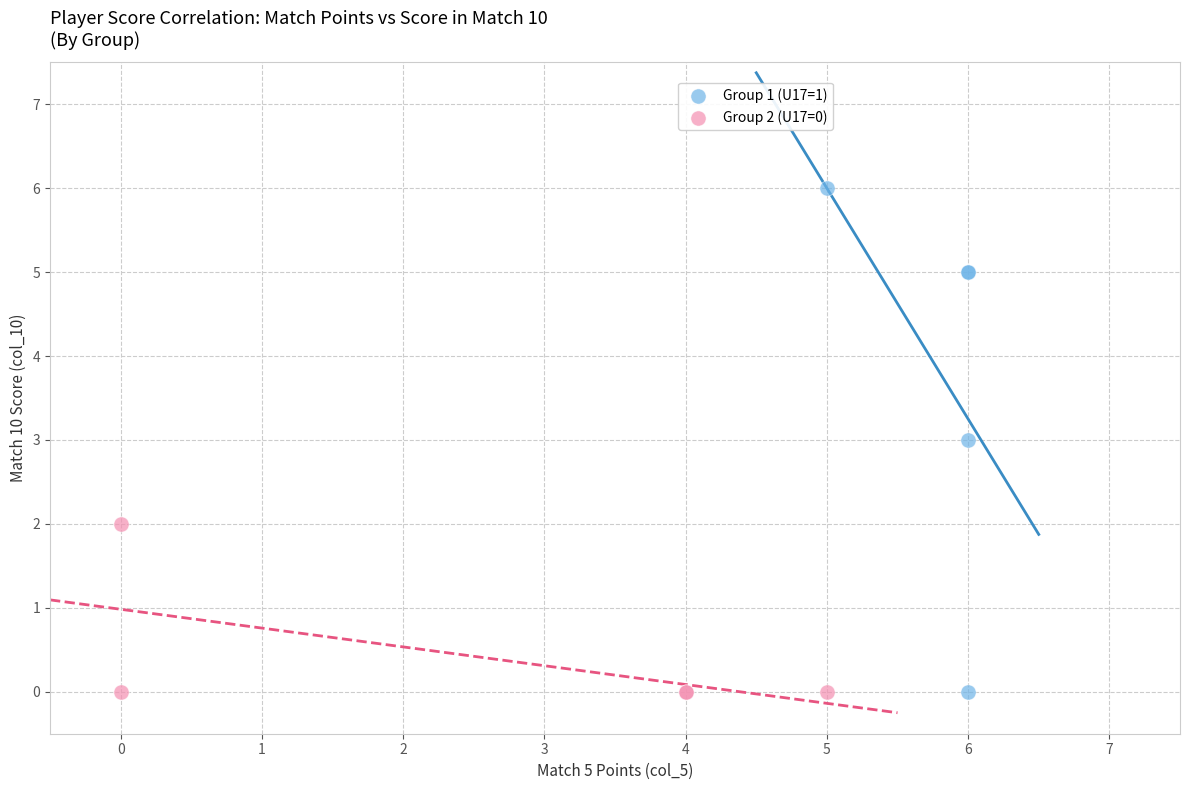

Which series has the widest spread of Y values?

Group 1 (U17=1)